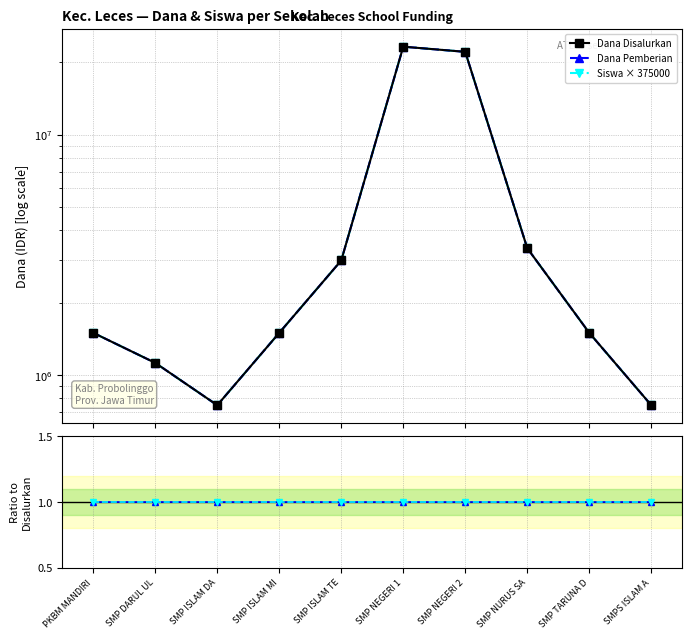

List the labels in order of Dana Pemberian / Disalurkan value, smallest first.

PKBM MANDIRI, SMP DARUL UL, SMP ISLAM DA, SMP ISLAM MI, SMP ISLAM TE, SMP NEGERI 1, SMP NEGERI 2, SMP NURUS SA, SMP TARUNA D, SMPS ISLAM A